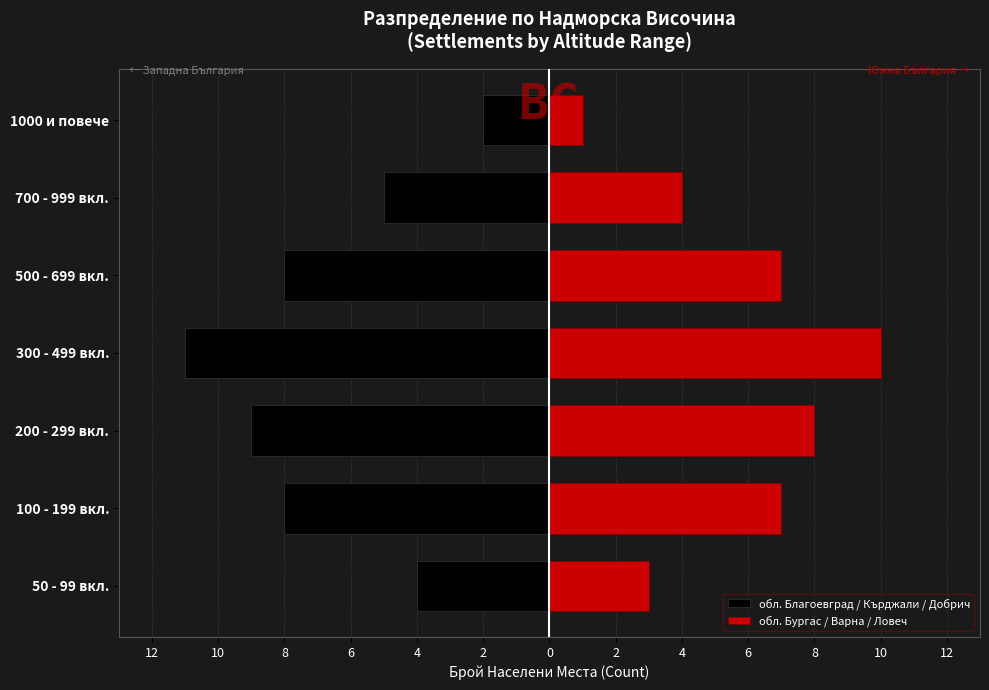

Which series changed the most between 50 - 99 вкл. and 700 - 999 вкл.?

обл. Благоевград / Кърджали / Добрич